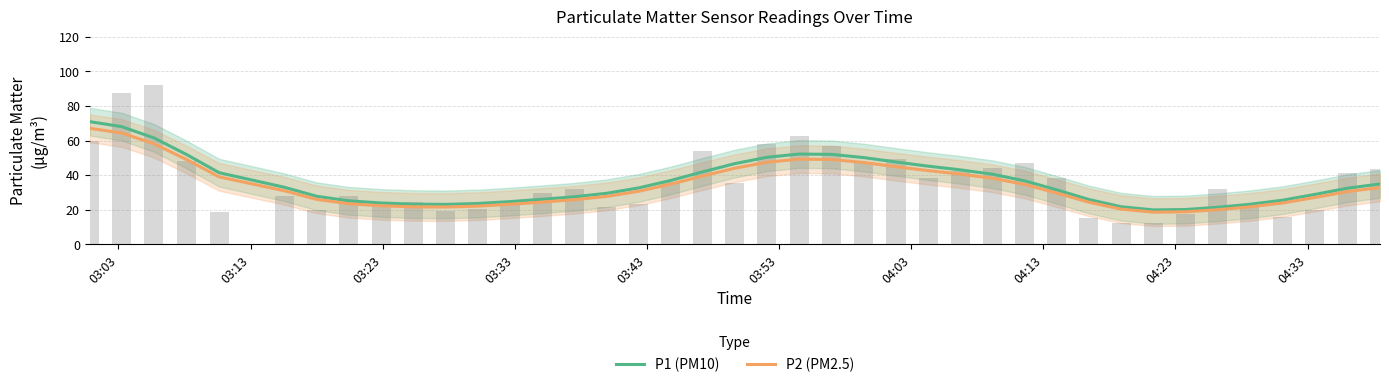

What is the highest value of the P1 (PM10) series?

70.9